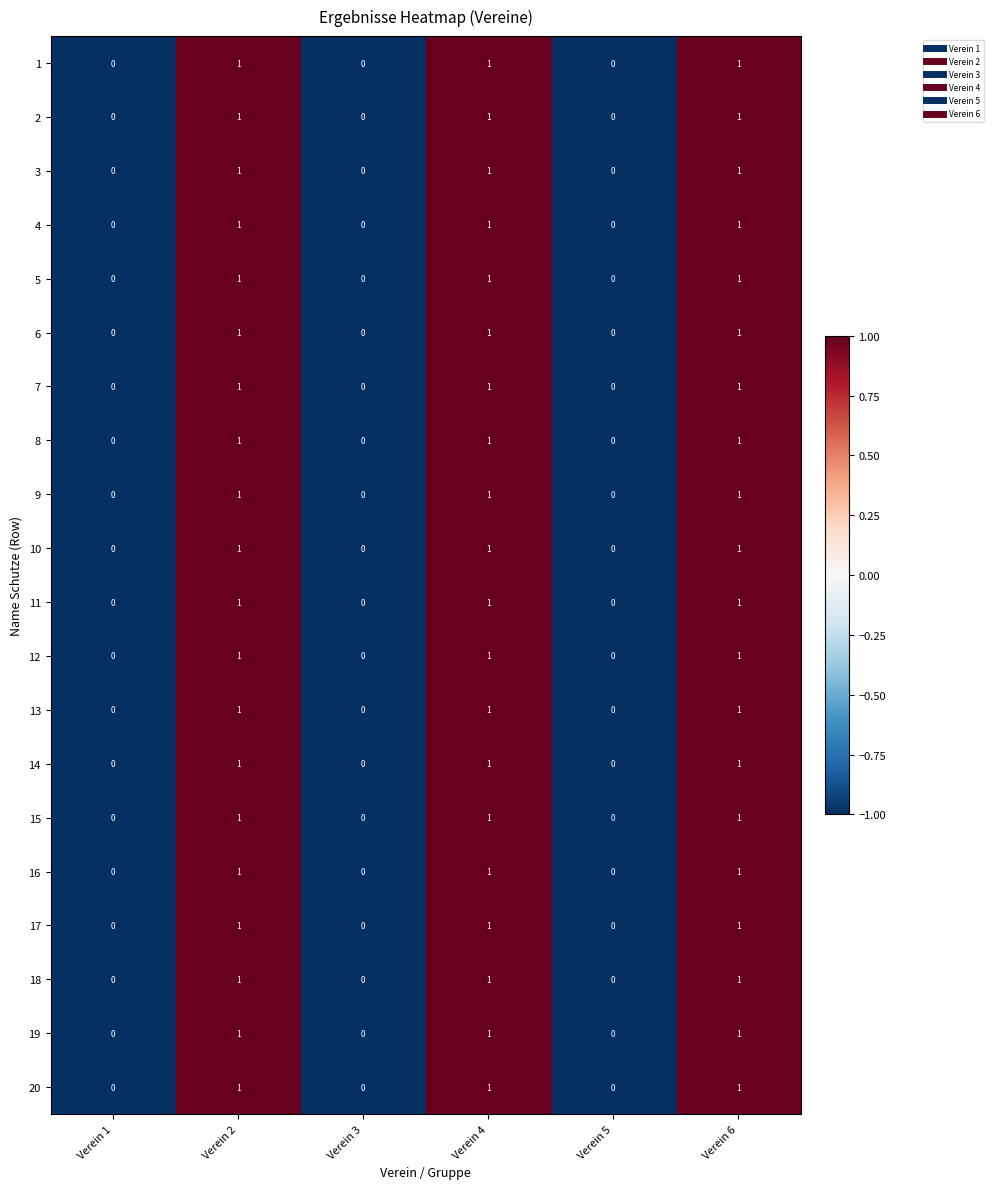

How many 5 values are between 0 and 1?

6